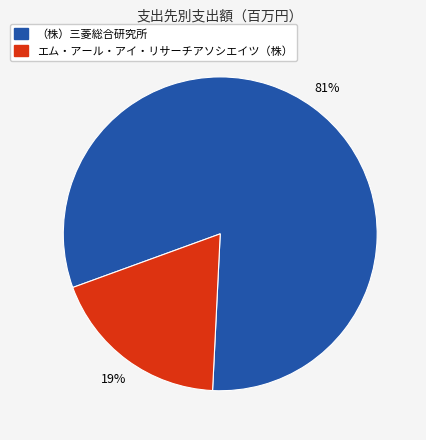

Is it true that （株）三菱総合研究所 is 81% of the pie?

True